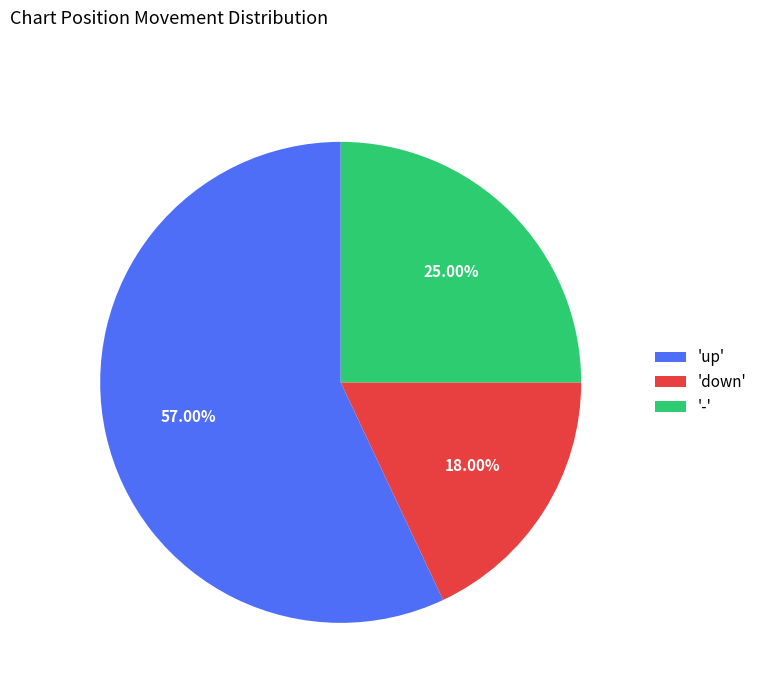

What is the majority slice?

'up'